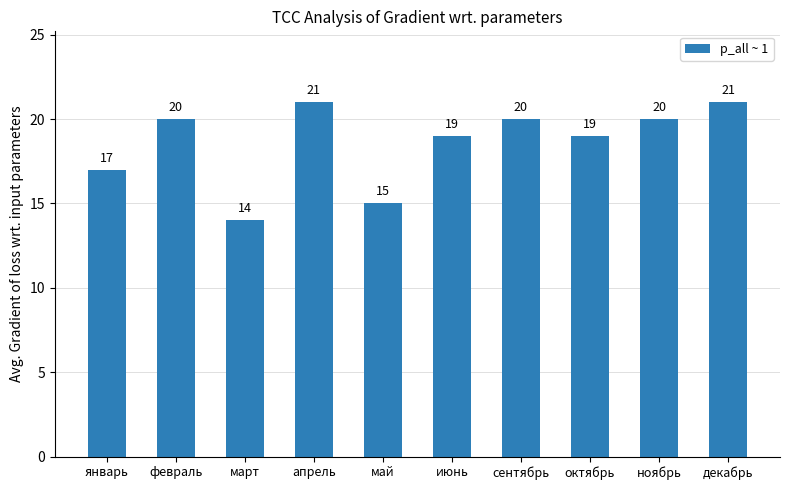

Does the chart contain any negative values?

No